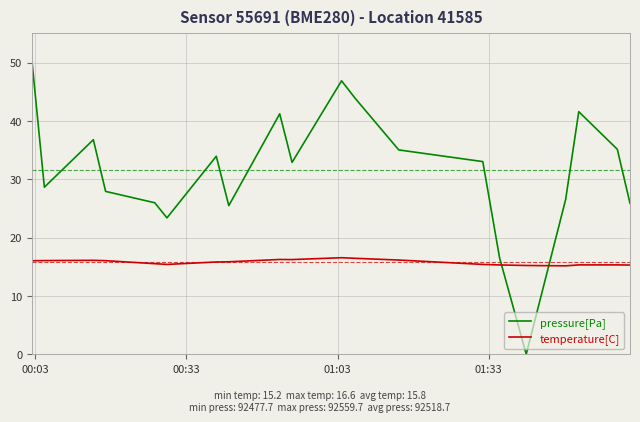

What is the difference between the maximum and minimum values in the pressure[Pa] series?

50.0